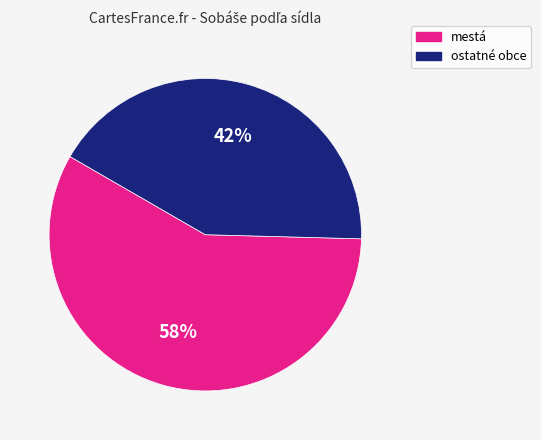

To the nearest percent, what is the average slice percentage?

50%